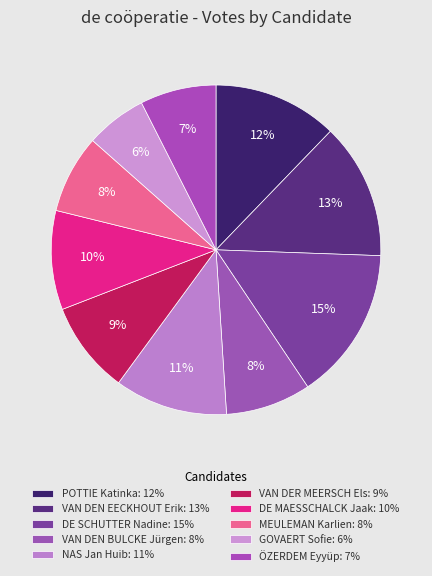

Which category has the smallest portion of the pie?

GOVAERT Sofie